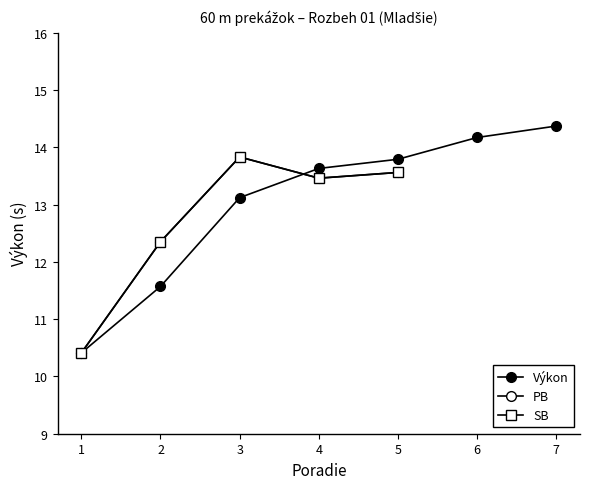

How many values in the Výkon series are below 13?

2